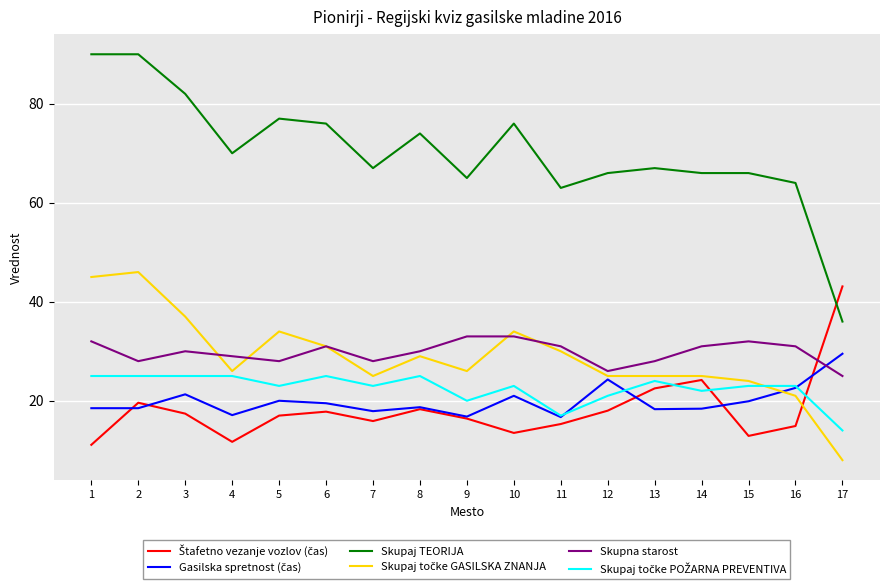

Is it true that Skupaj TEORIJA equals 77.0 at 5?

True